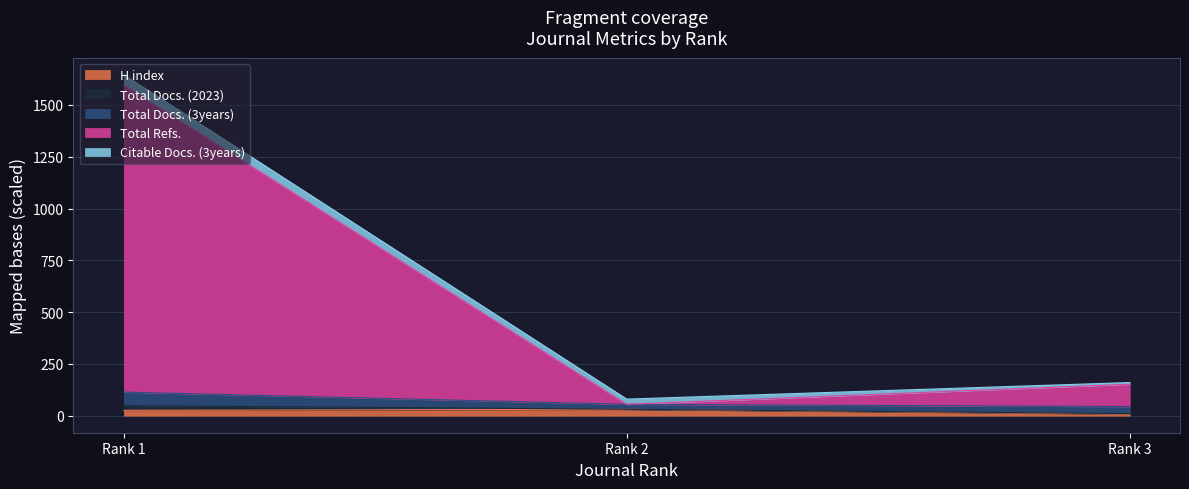

What is the sum of the H index values at Rank 2 and Rank 1?

57